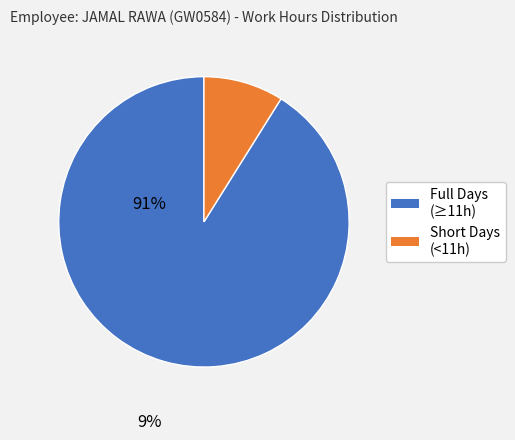

Between Short Days (<11h) and Full Days (≥11h), which is larger?

Full Days (≥11h)